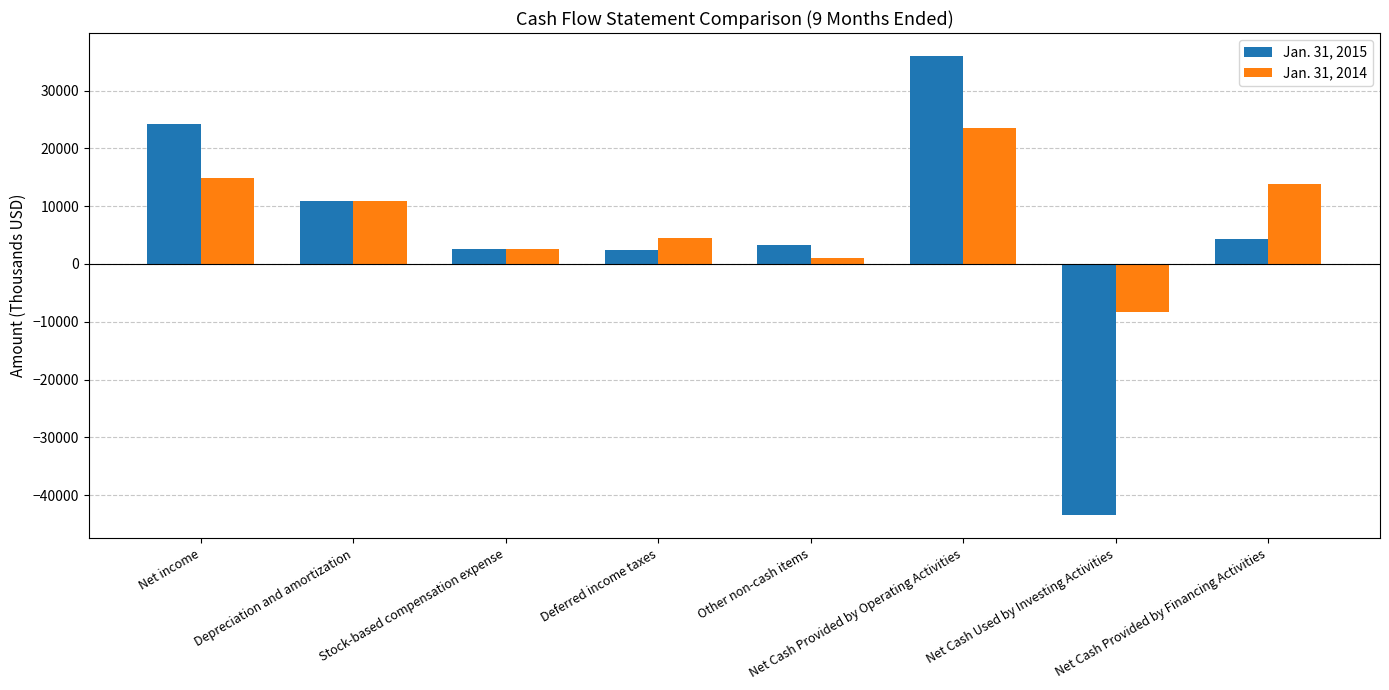

How many values in Jan. 31, 2015 are below zero?

1